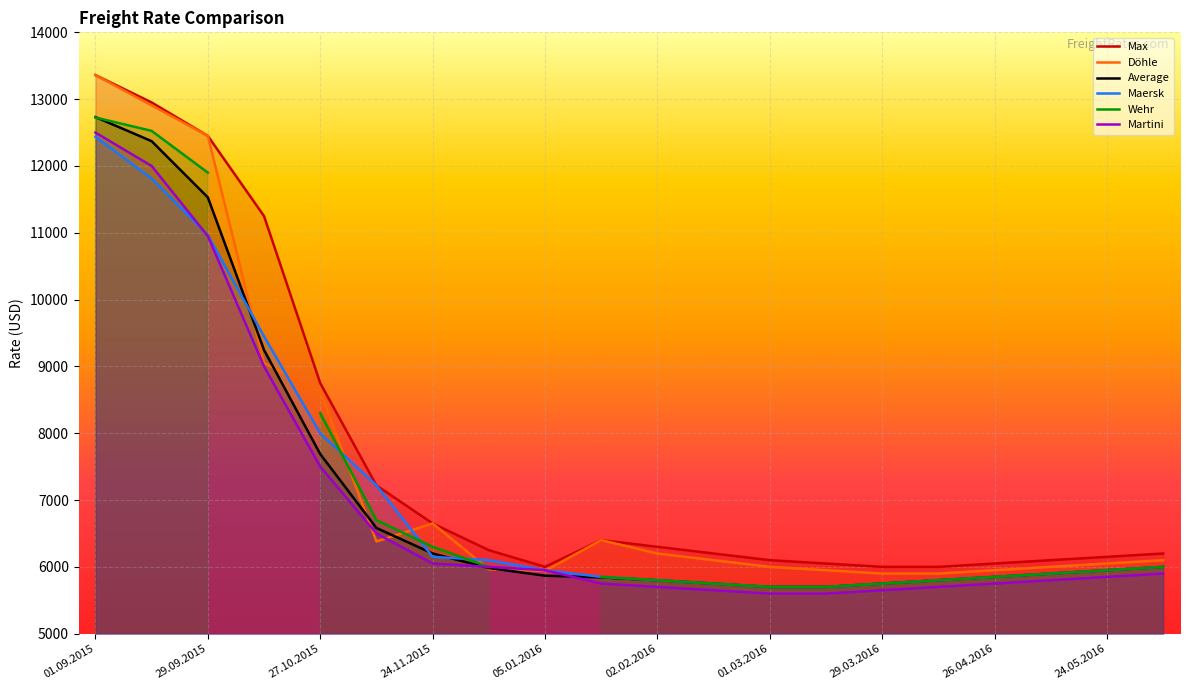

True or false: Döhle has a value of 12450 at 29.09.2015.

True